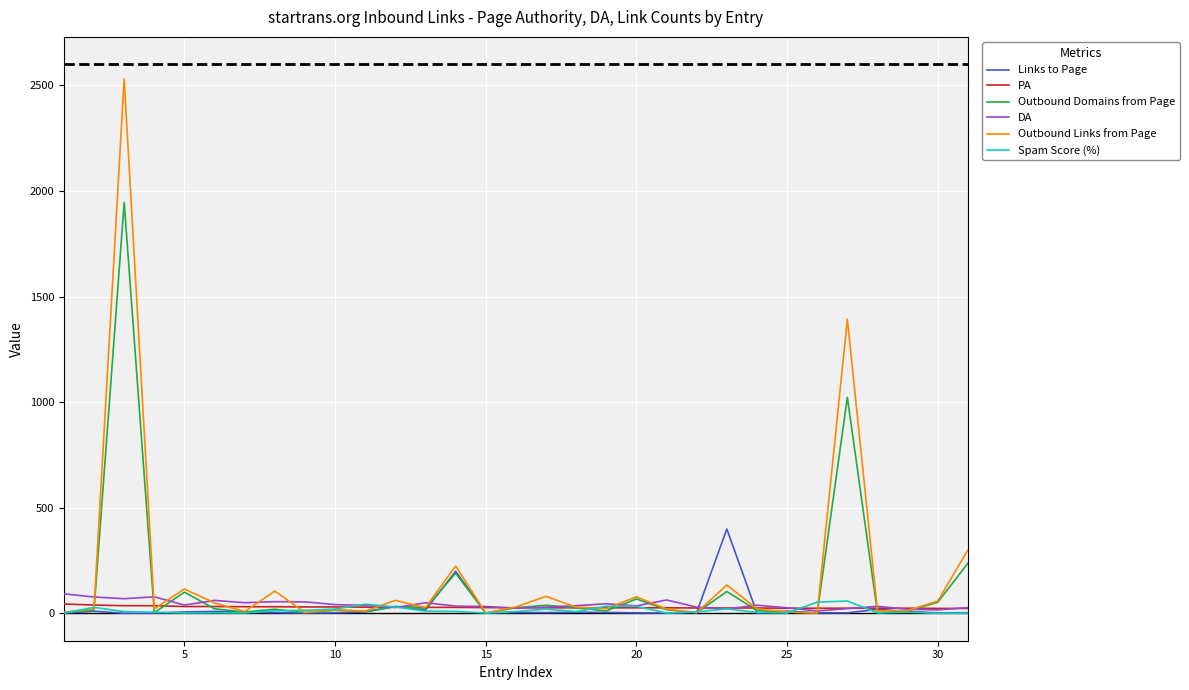

Which series has the widest spread of values?

Outbound Links from Page